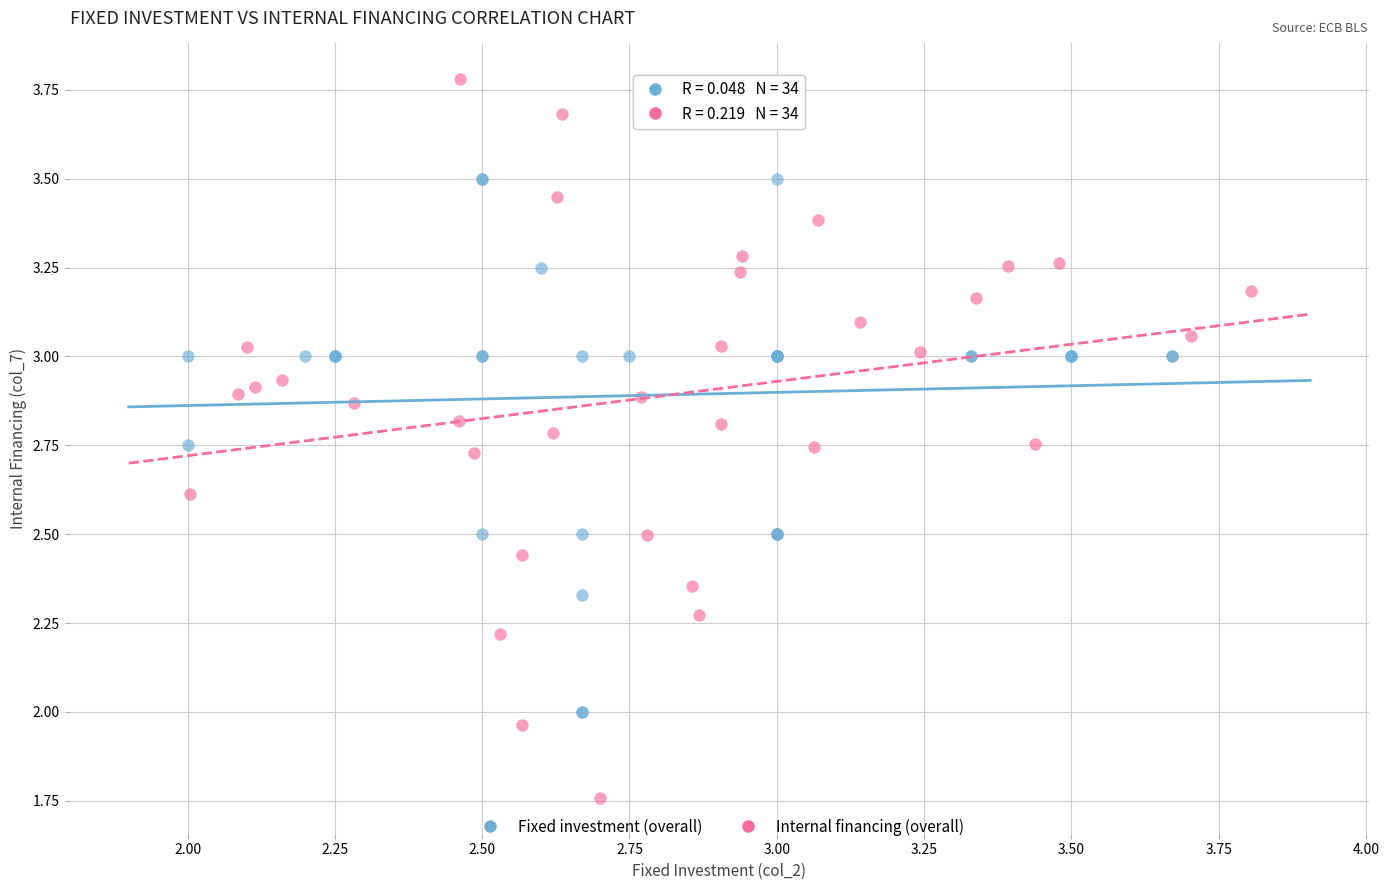

Which series contains the lowest Y value?

Internal financing (overall)